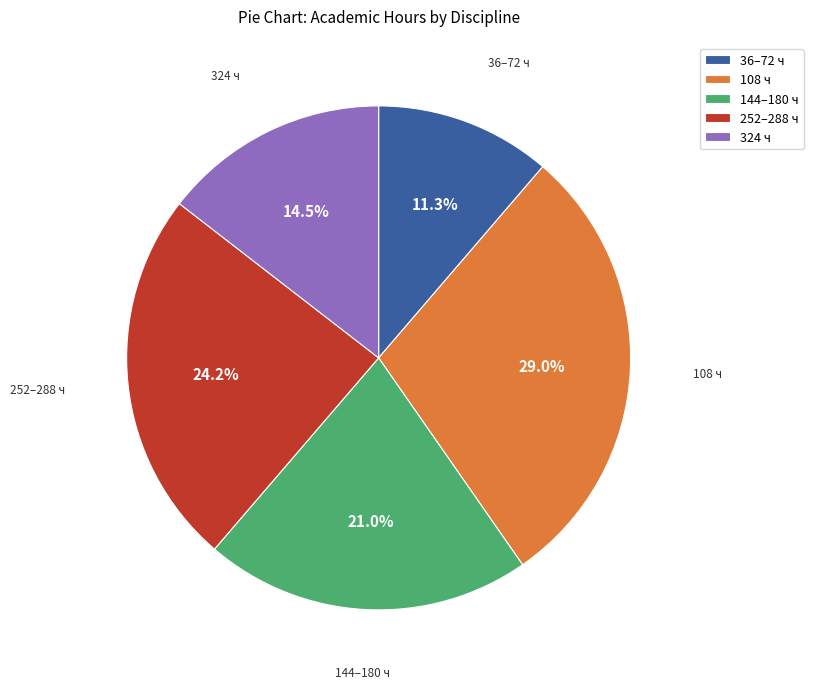

Which slice is the largest?

108 ч